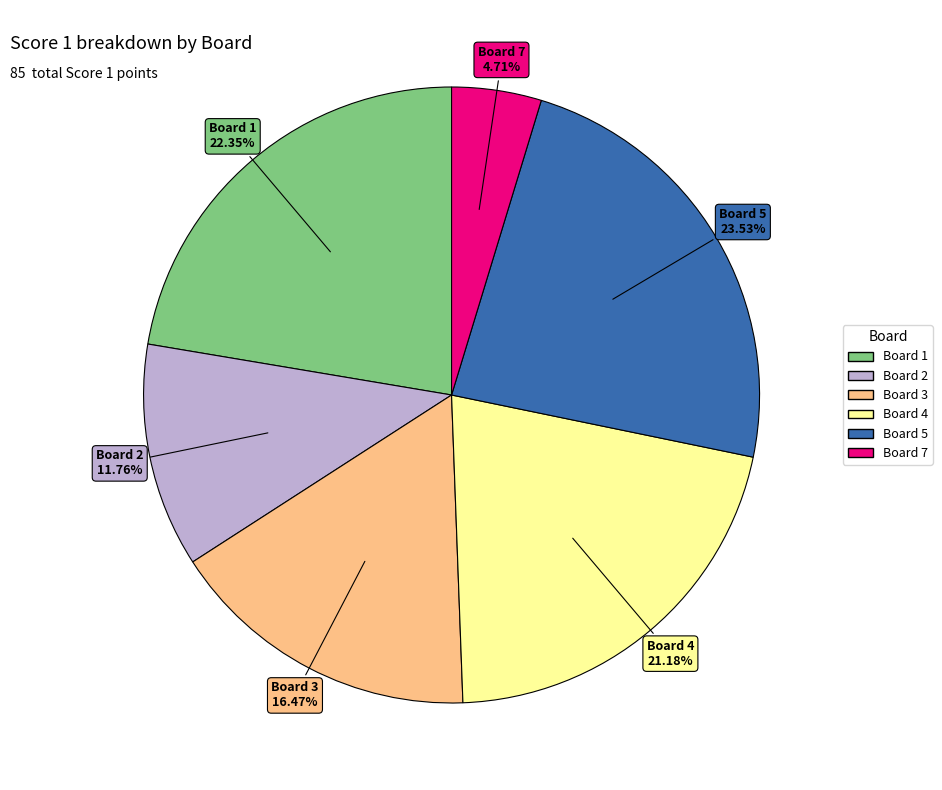

Is there a majority slice in this chart?

No